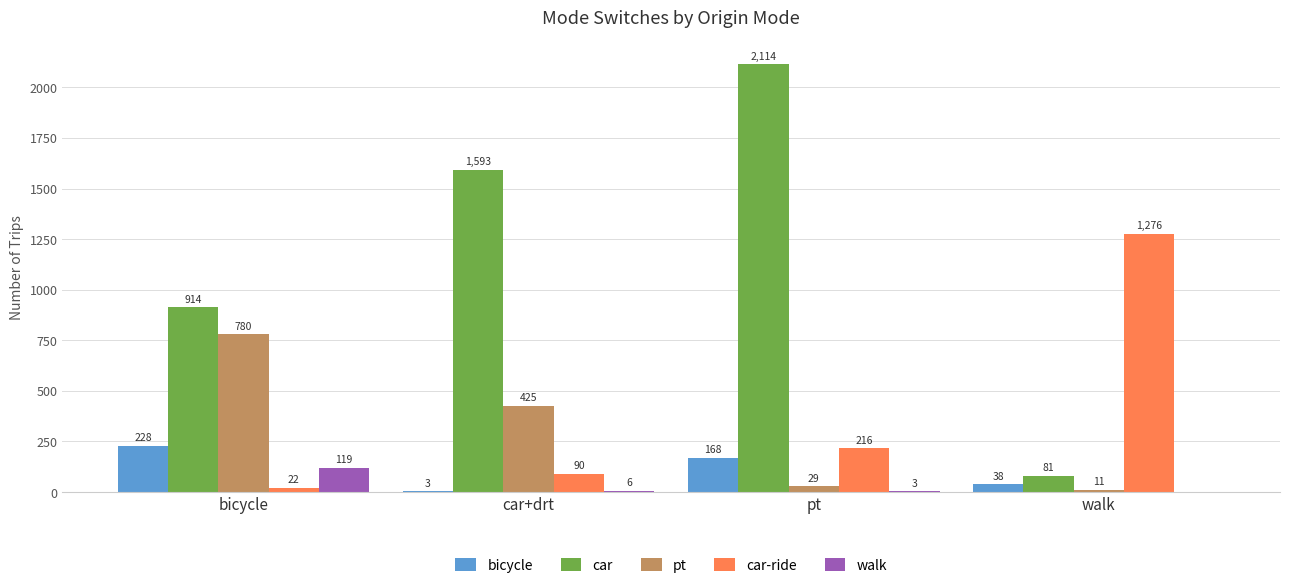

What is the sum of the pt values at walk and bicycle?

791